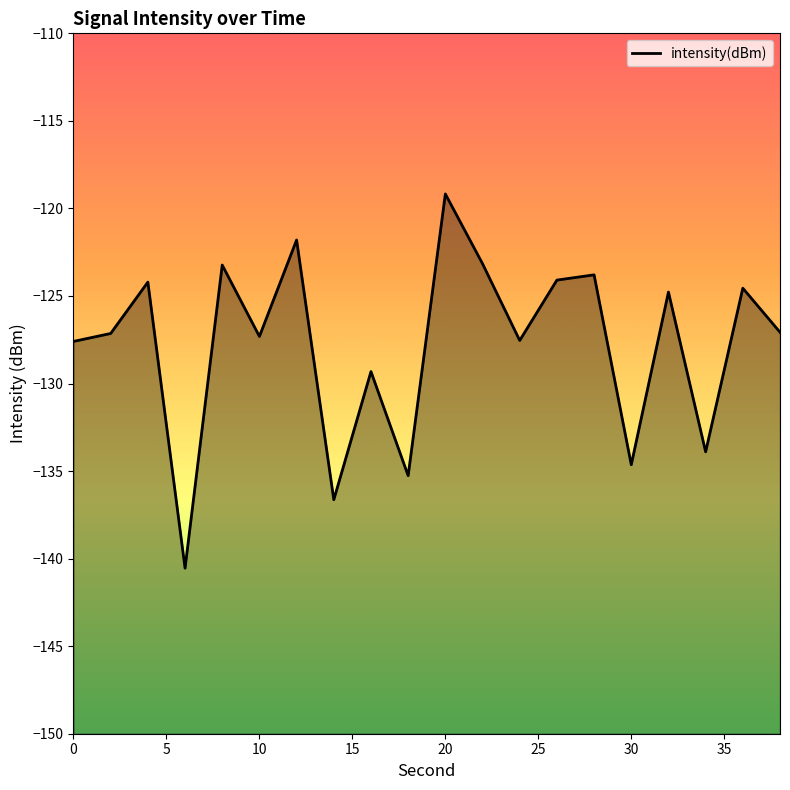

True or false: the data shows -66.2 at 30.

False